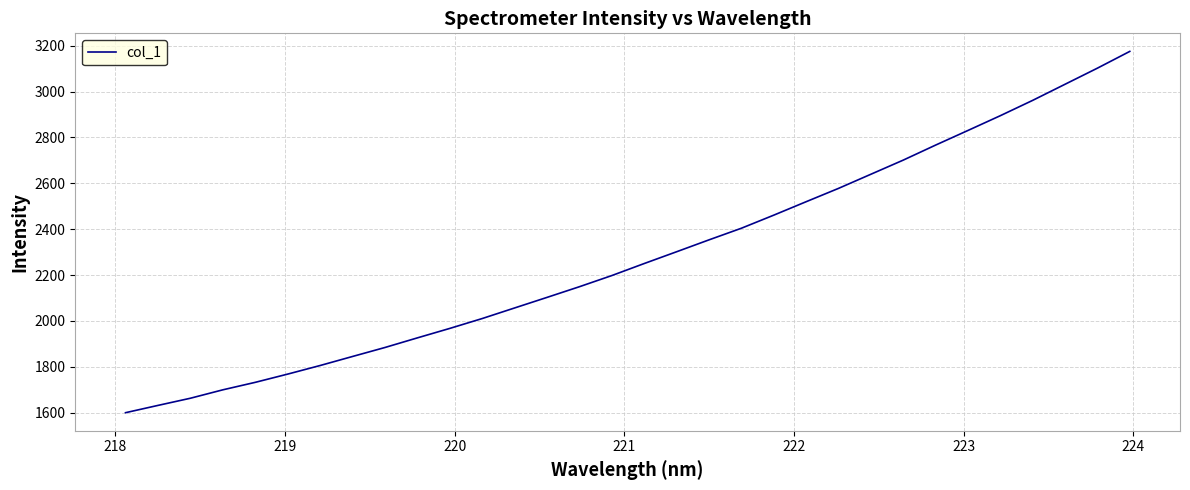

How many lines are shown in the chart?

1